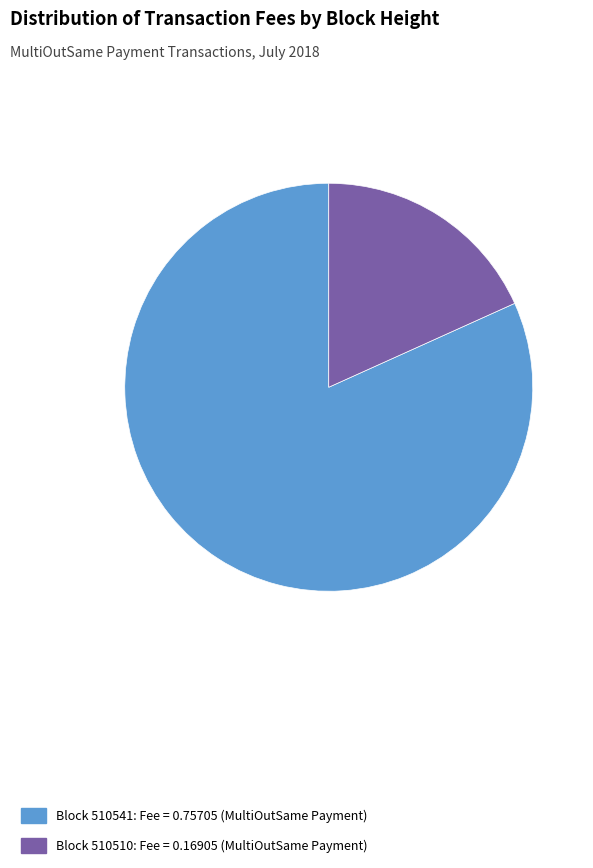

How many segments does this pie chart have?

2